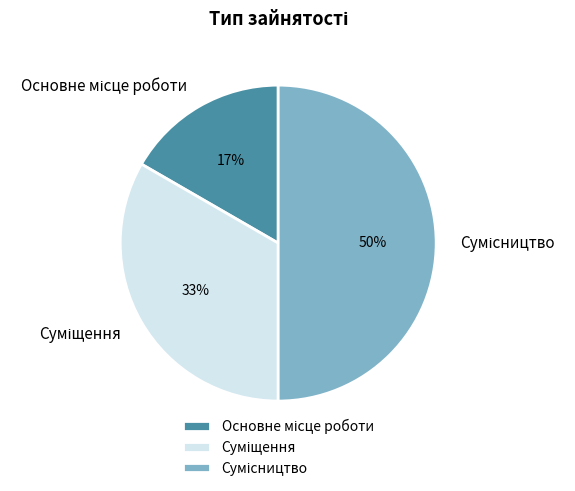

To the nearest percent, what is the average slice percentage?

33%